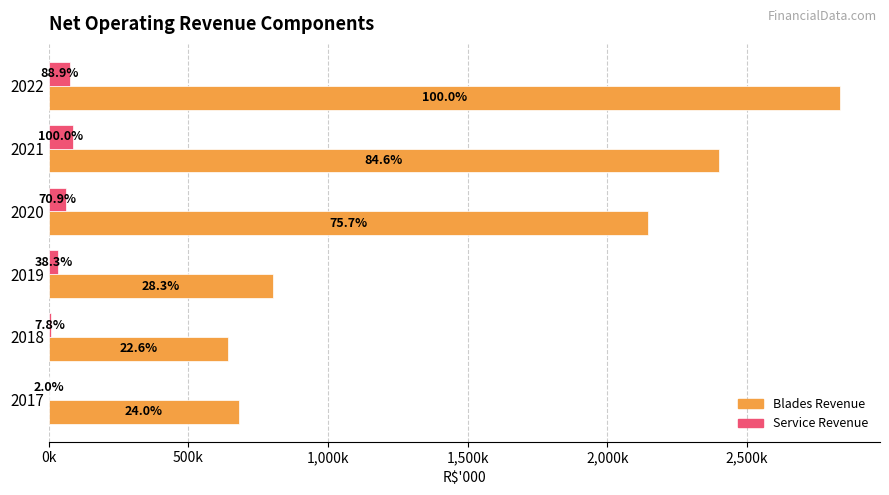

Which series has the largest total across all categories?

Blades Revenue